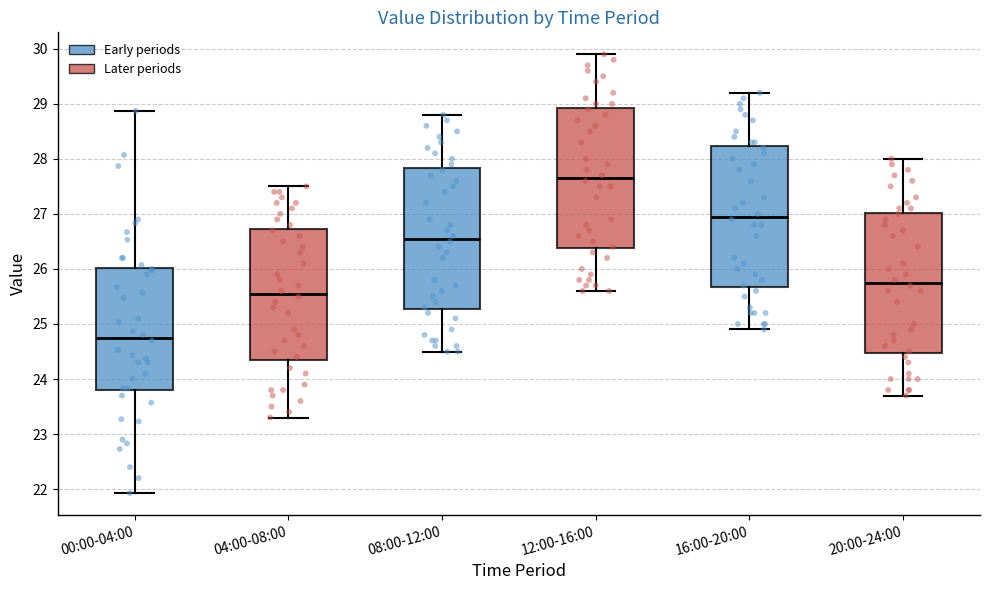

Reading left to right, read every box against the y-axis: the position of its median line, the range the box covers, and the ends of its whiskers. The values are not printed on the chart, so give them approximately, as read against the axis.

00:00-04:00: median 24.8, box 23.8 to 26.0, whiskers 21.9 to 28.9
04:00-08:00: median 25.6, box 24.4 to 26.7, whiskers 23.3 to 27.5
08:00-12:00: median 26.6, box 25.3 to 27.8, whiskers 24.5 to 28.8
12:00-16:00: median 27.7, box 26.4 to 28.9, whiskers 25.6 to 29.9
16:00-20:00: median 27.0, box 25.7 to 28.2, whiskers 24.9 to 29.2
20:00-24:00: median 25.8, box 24.5 to 27.0, whiskers 23.7 to 28.0